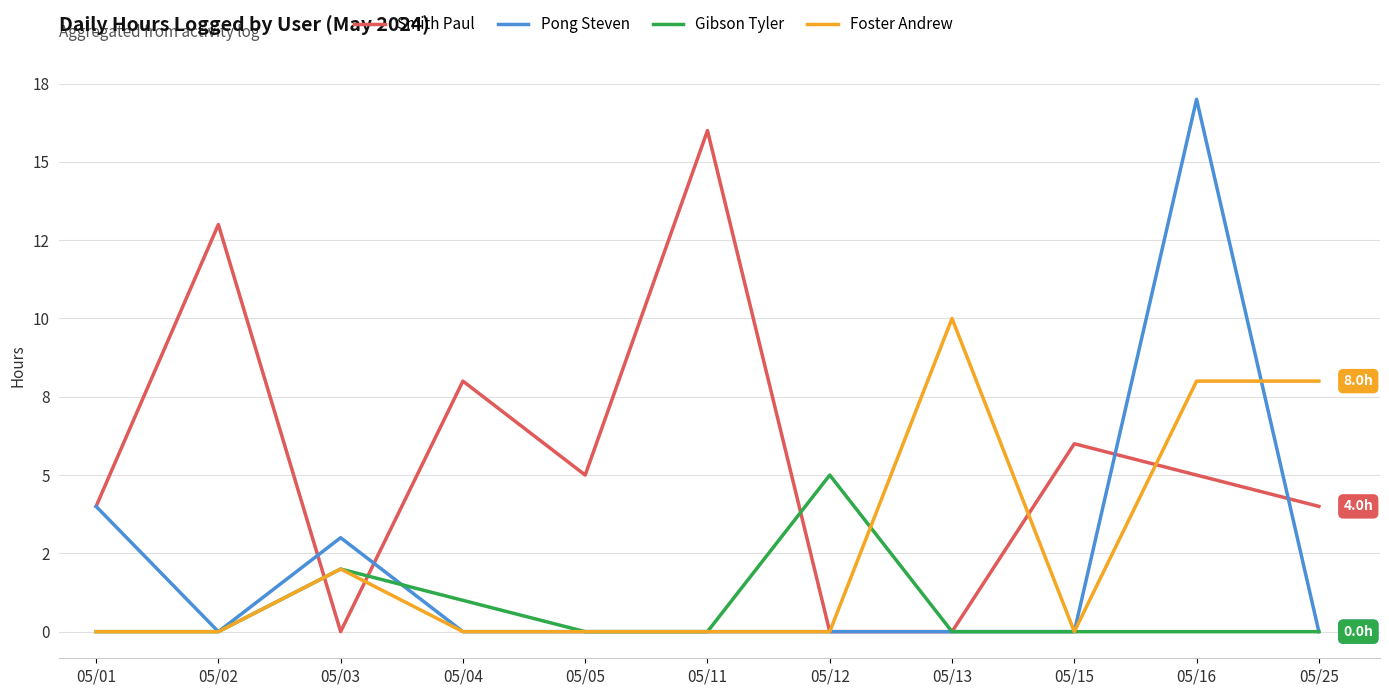

Which category has the highest value across all series?

05/16